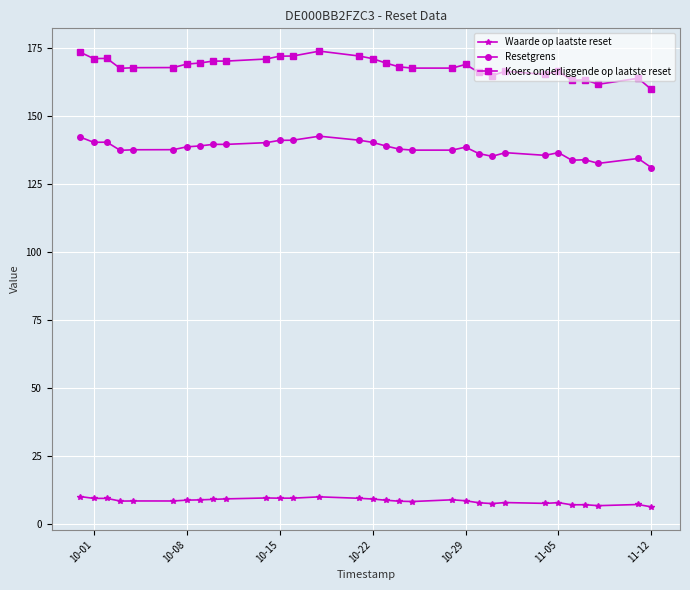

List the series in order of their overall mean, lowest first.

Waarde op laatste reset, Resetgrens, Koers onderliggende op laatste reset